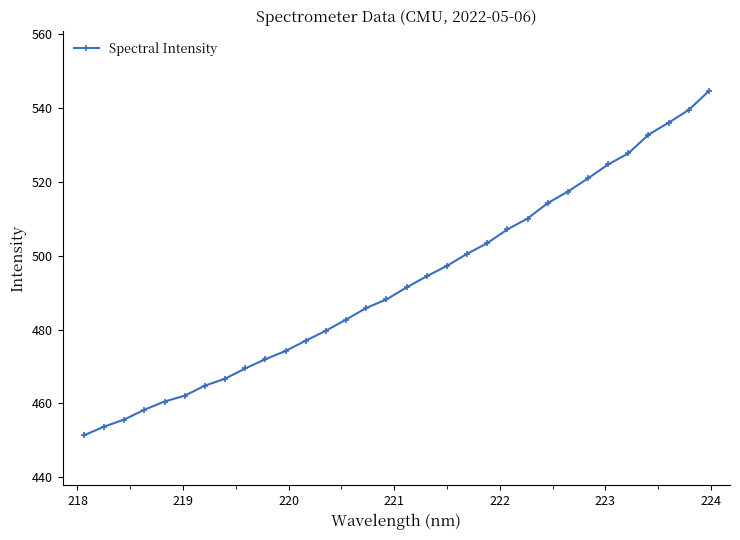

What is the value of the 13th point from the left?

479.7